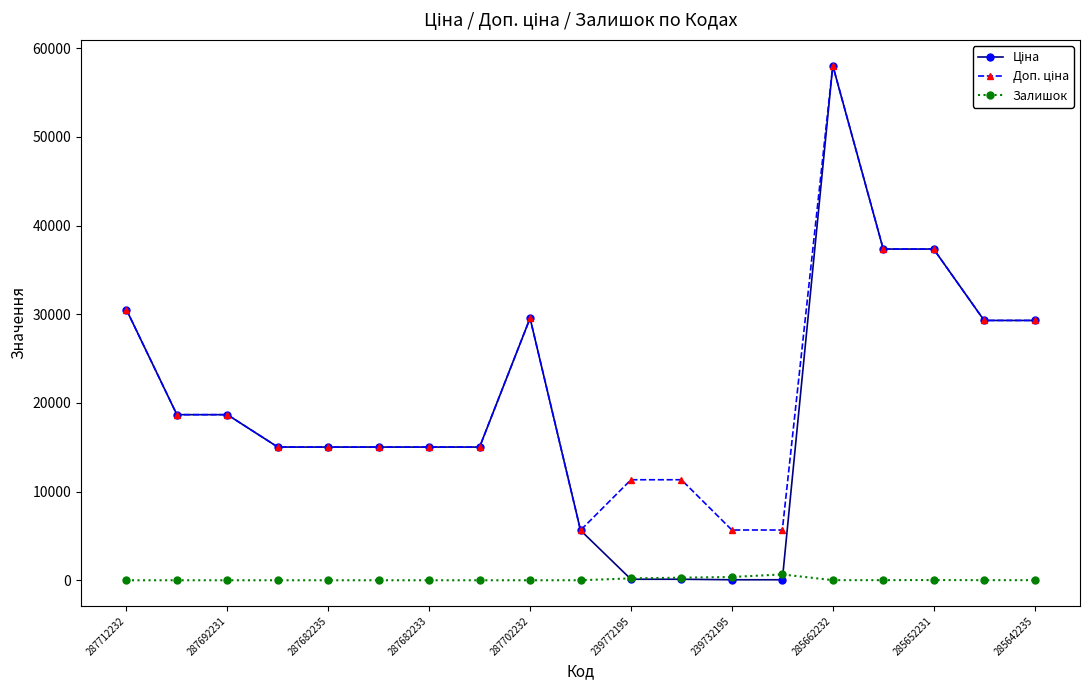

How many data points in Залишок are less than 2?

9